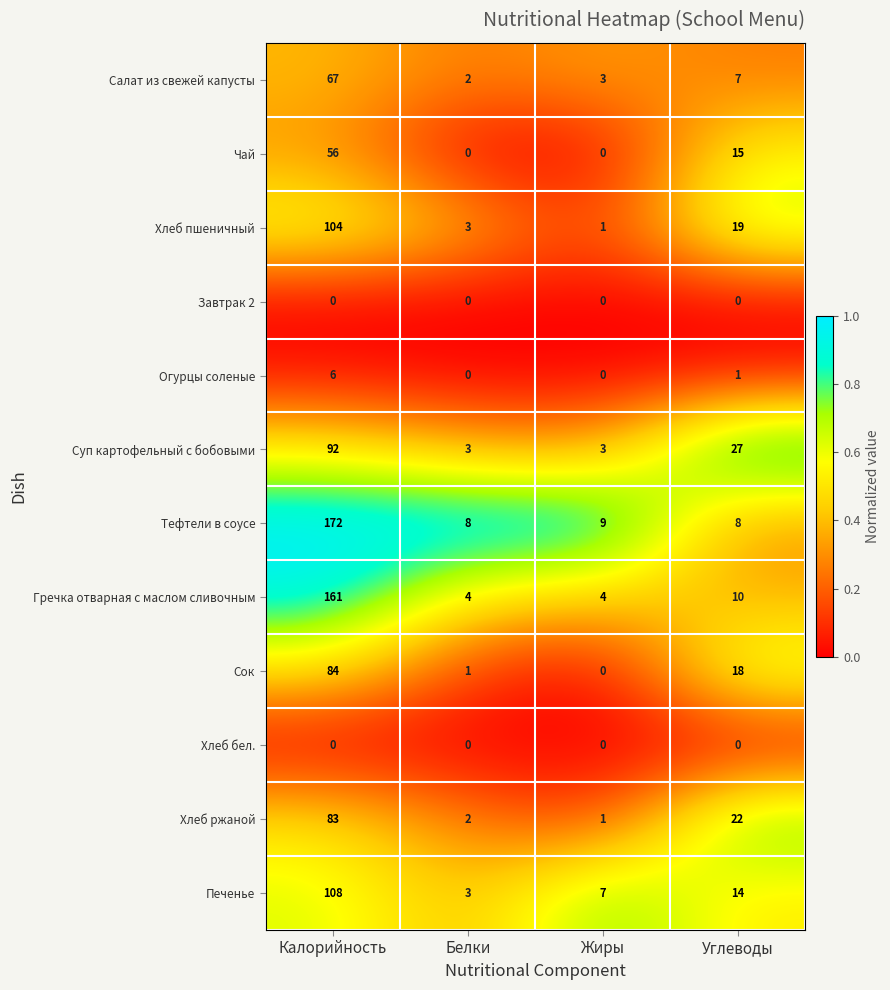

At which label does Печенье reach its peak?

Калорийность